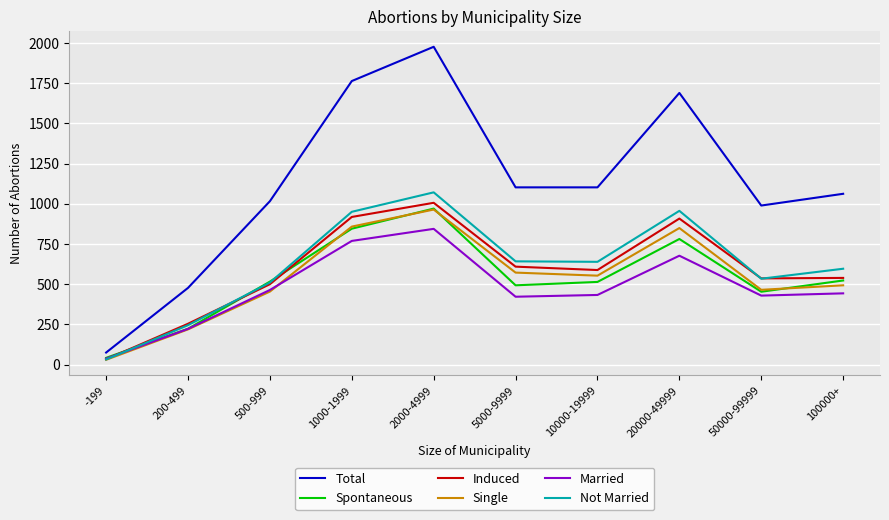

True or false: Total and Not Married intersect in this chart.

False